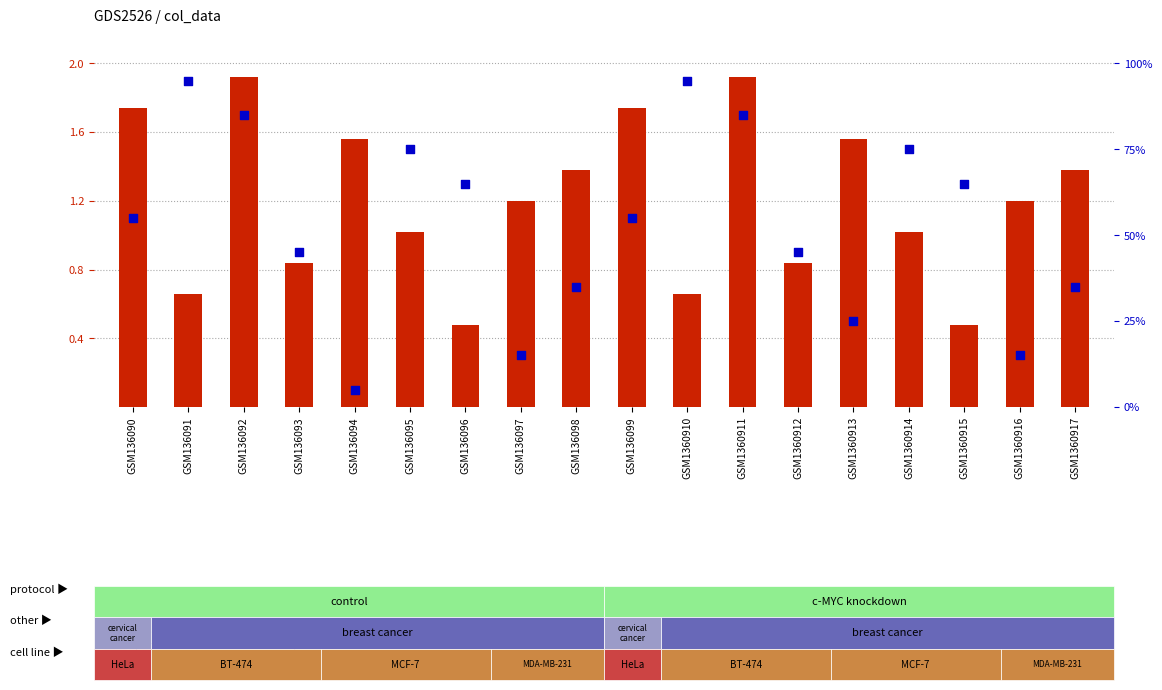

Which series reaches the minimum Y coordinate?

count